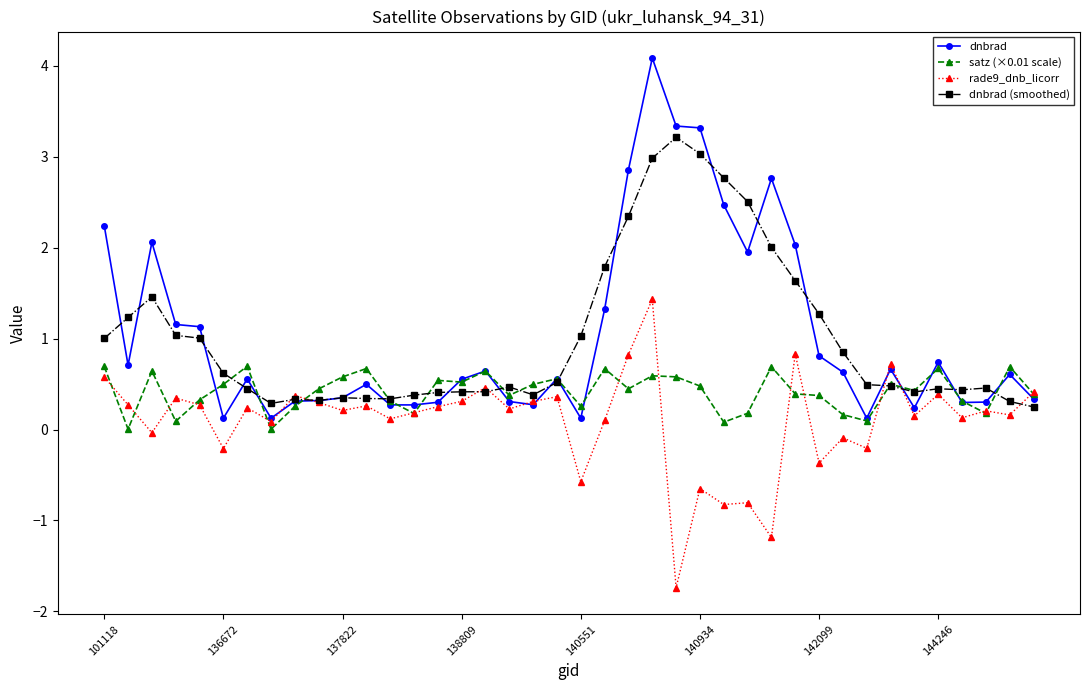

Rank the series by their maximum value, from highest to lowest.

dnbrad, dnbrad (smoothed), rade9_dnb_licorr, satz (×0.01 scale)